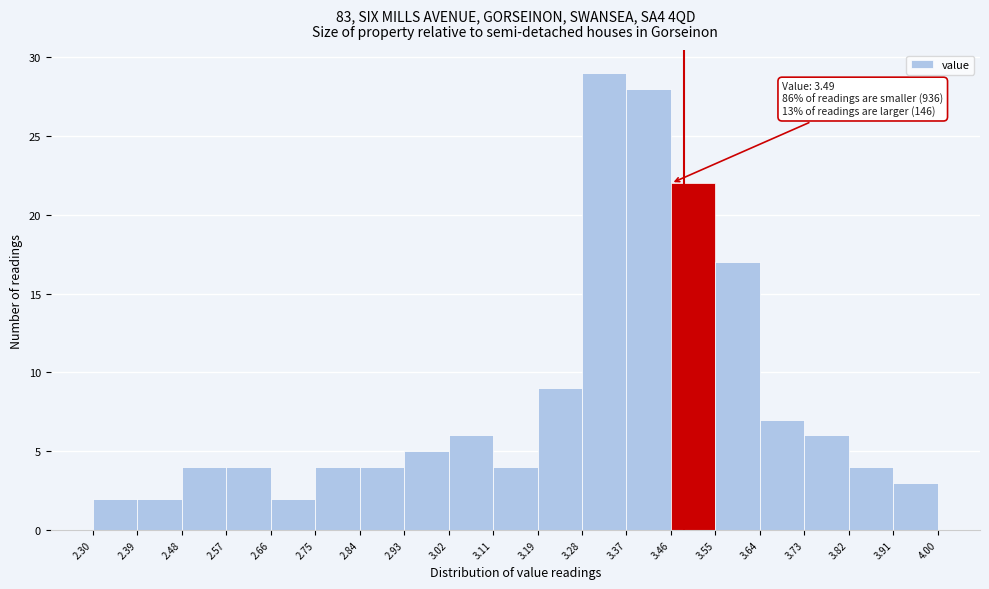

Over which range of the x-axis is the bar tallest?

3.28 to 3.37